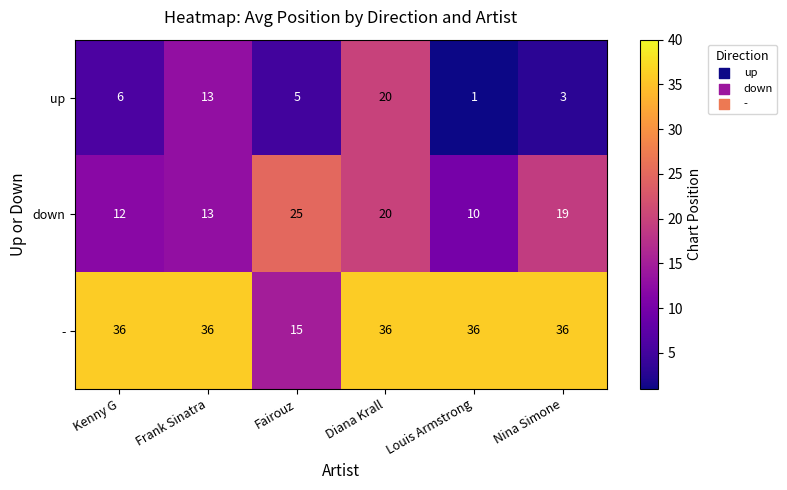

What is the spread (max minus min) of values at Fairouz?

20